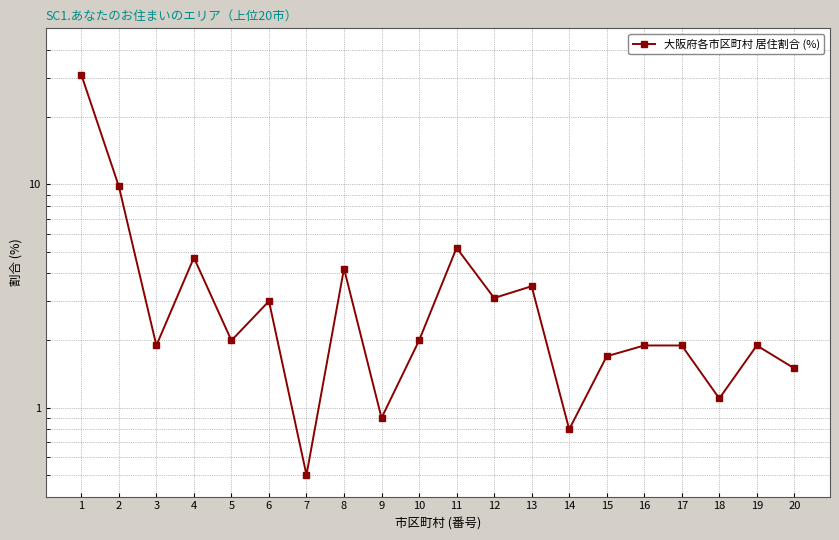

What is the greatest value displayed?

31.0